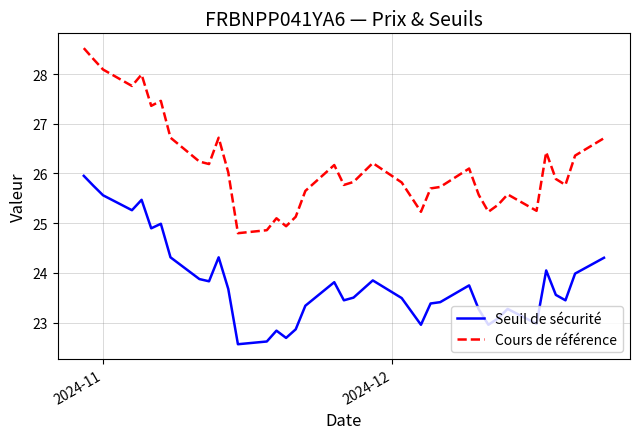

What is the average value of the Seuil de sécurité series?

23.8